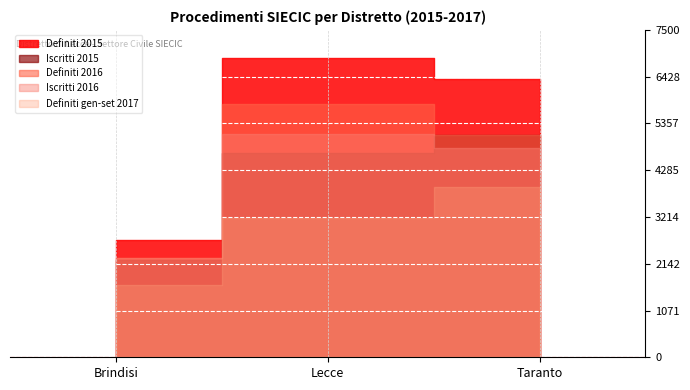

Reading left to right, what are all the values shown in this chart?

Iscritti: Brindisi=2225	Lecce=4685	Taranto=5090
Definiti 2015: Brindisi=2684	Lecce=6860	Taranto=6375
Definiti 2016: Brindisi=2275	Lecce=5800	Taranto=5090
Iscritti 2016: Brindisi=2269	Lecce=5125	Taranto=4802
Definiti gen-set 2017: Brindisi=1657	Lecce=3181	Taranto=3907